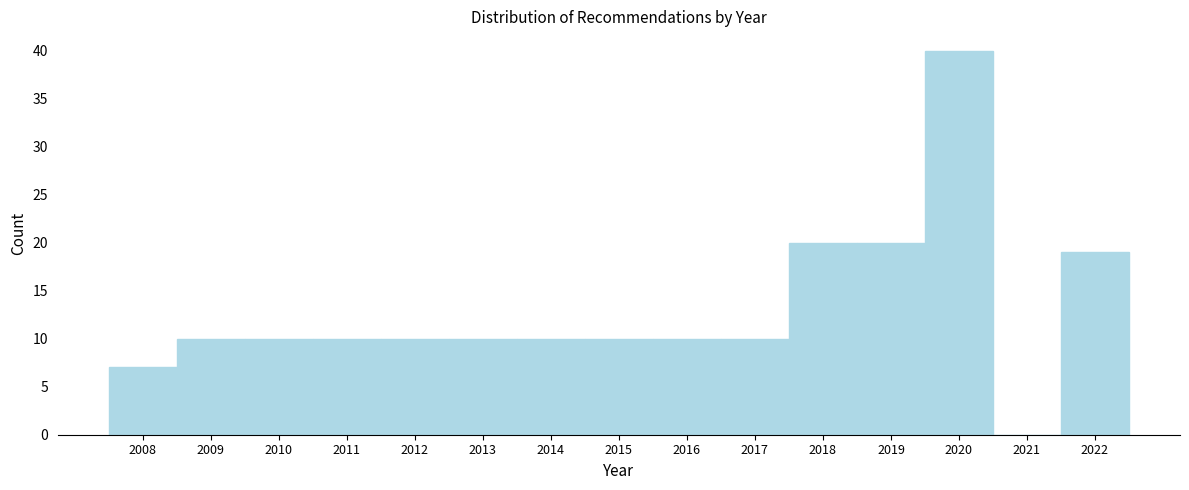

Reading left to right, what are all the values shown in this chart?

2008=7	2009=10	2010=10	2011=10	2012=10	2013=10	2014=10	2015=10	2016=10	2017=10	2018=20	2019=20	2020=40	2021=0	2022=19